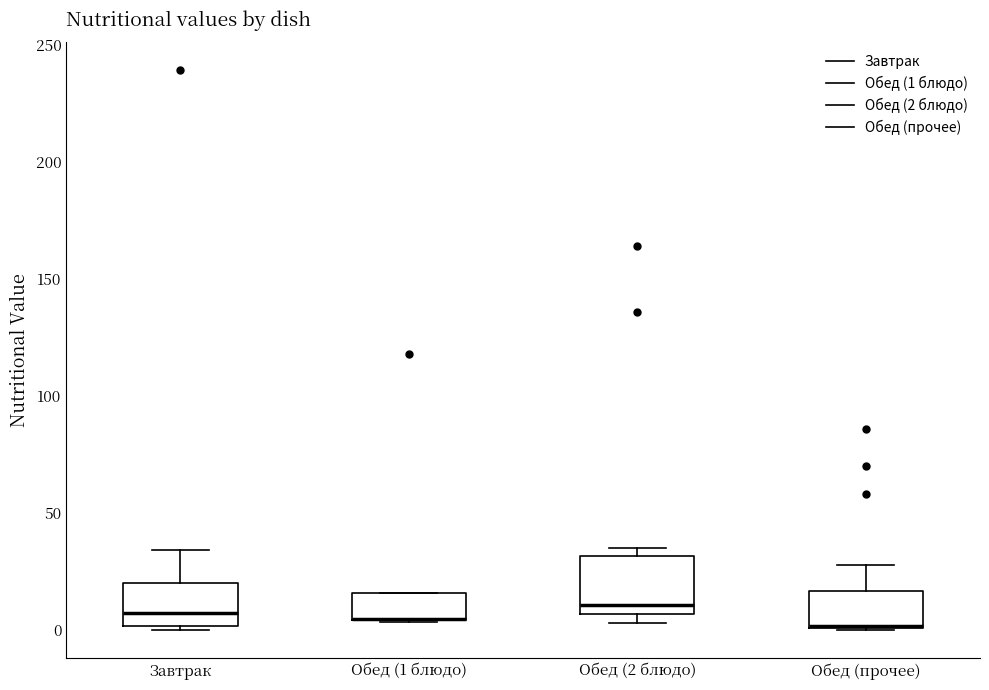

Reading left to right, read every box against the y-axis: the position of its median line, the range the box covers, and the ends of its whiskers. The values are not printed on the chart, so give them approximately, as read against the axis.

Завтрак: median 5, box 0 to 20, whiskers 0 (just below the box's lower edge) to 35
Обед (1 блюдо): median 5 (drawn on the box's lower edge), box 5 to 15, whiskers 5 to 15
Обед (2 блюдо): median 10, box 5 to 30, whiskers 5 (just below the box's lower edge) to 35
Обед (прочее): median 0 (drawn on the box's lower edge), box 0 to 15, whiskers 0 to 30